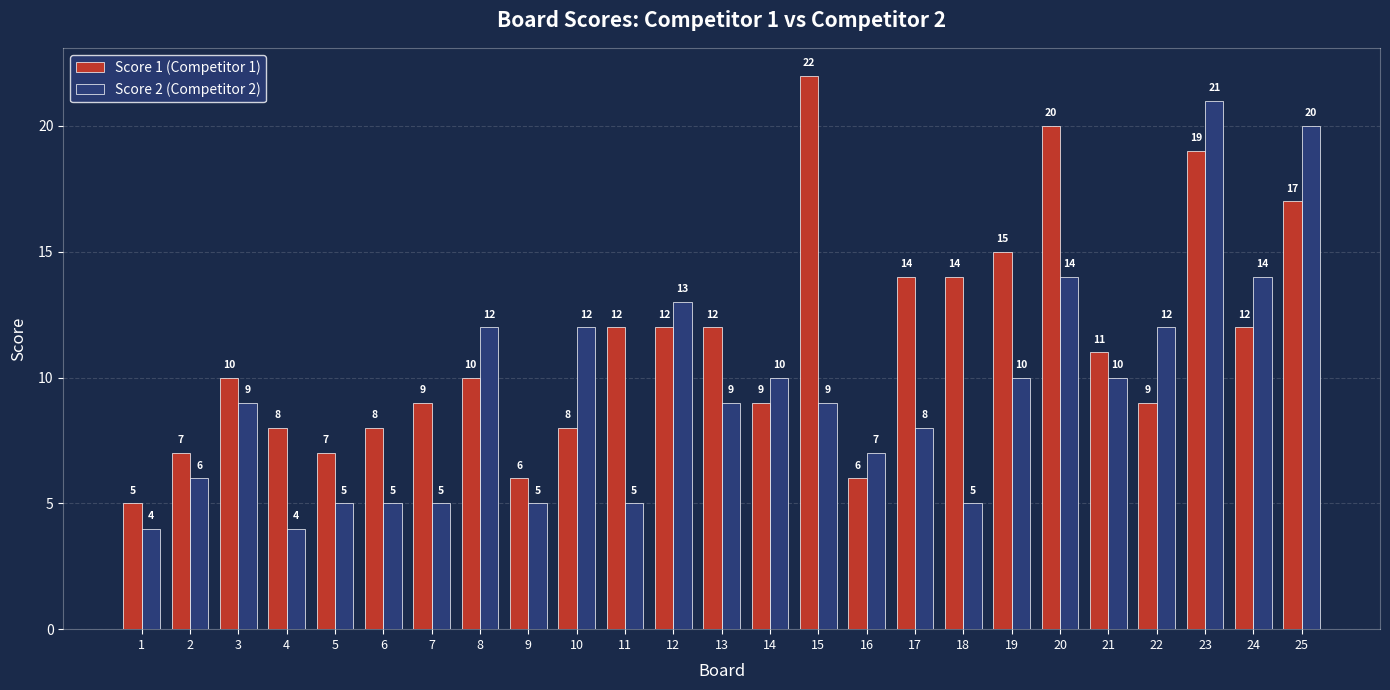

How many distinct data groups are displayed?

2